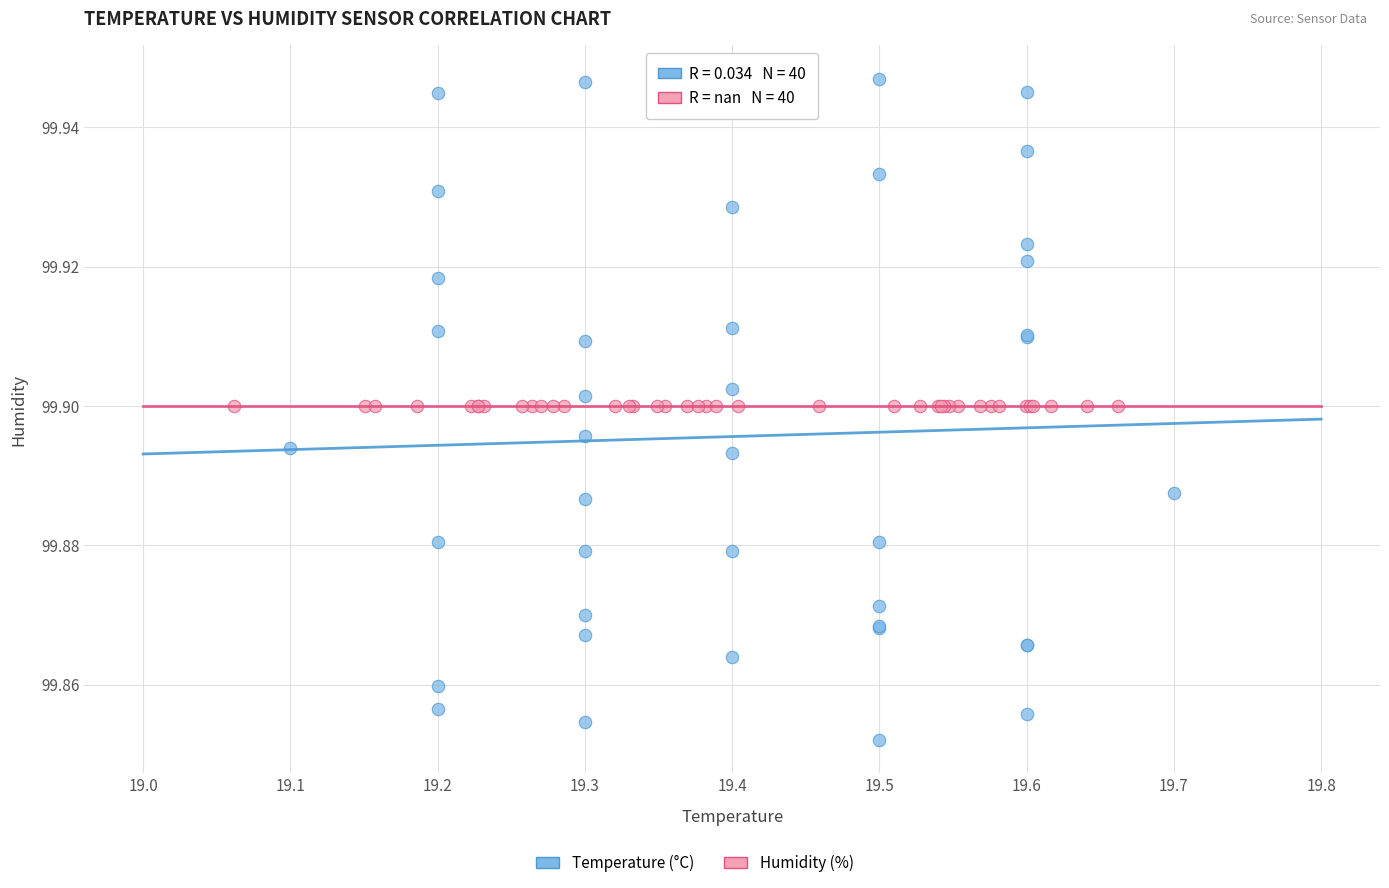

Which series reaches the maximum Y coordinate?

Temperature (°C)